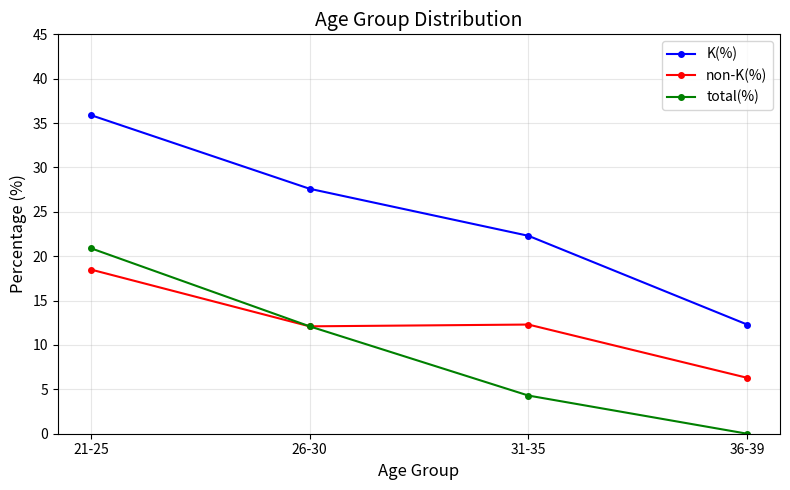

How many categories are shown in the chart?

4